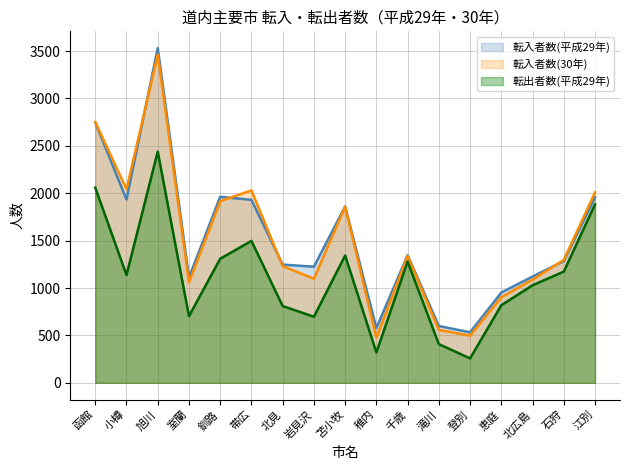

What is the sum of the 転出者数(平成29年) values at 苫小牧 and 稚内?

1663